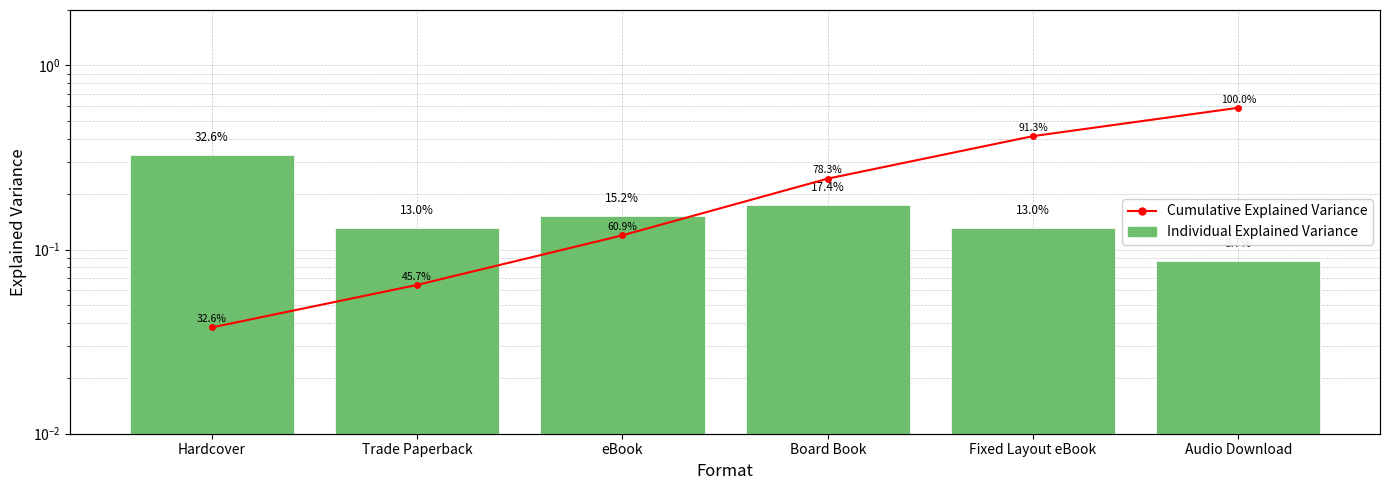

What is the label of the 3rd bar from the left?

eBook